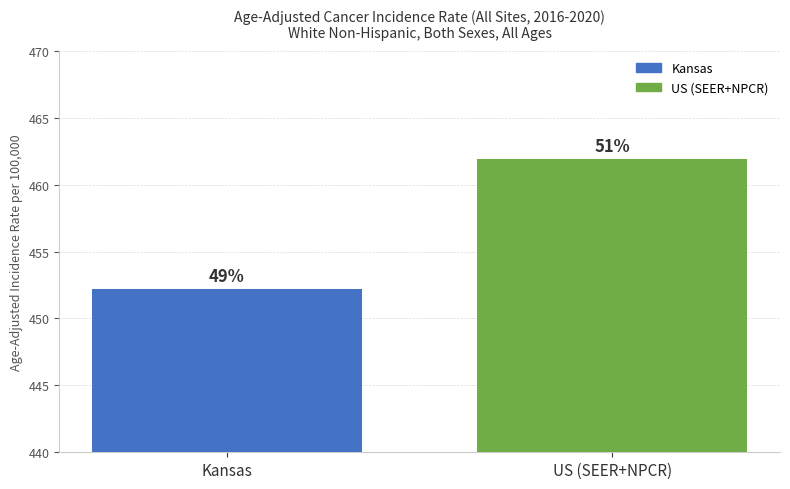

What position from the right is US (SEER+NPCR)?

1